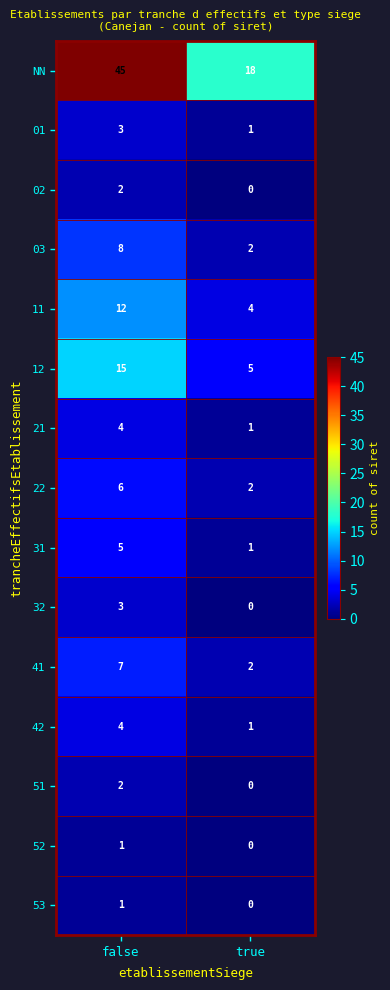

How many series are shown in this chart?

15